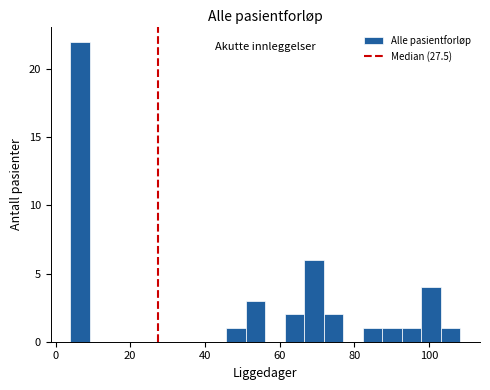

Around what value on the x-axis is the tallest bar? Give the approximate position of its centre, as read against the axis.

6